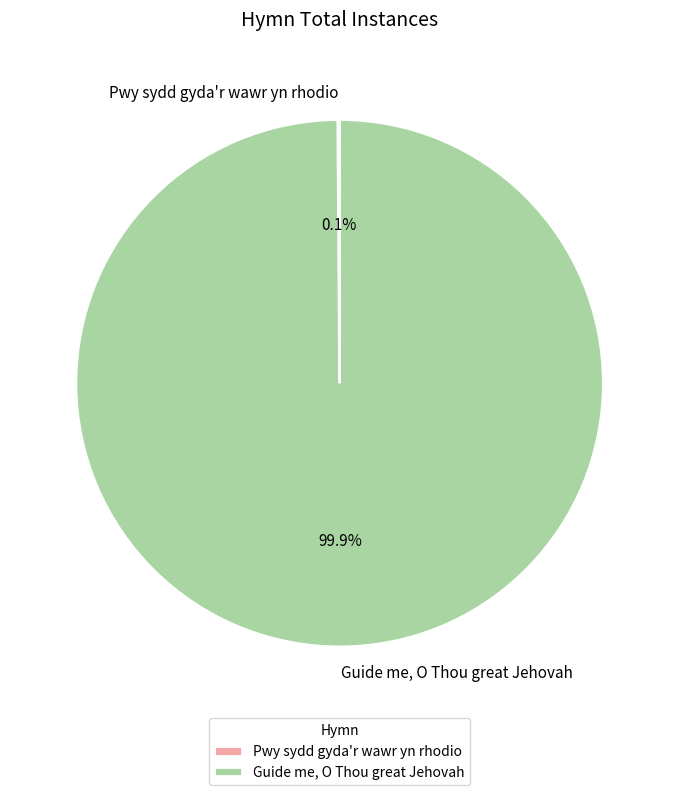

What portion of the pie excludes Guide me, O Thou great Jehovah?

0.1%